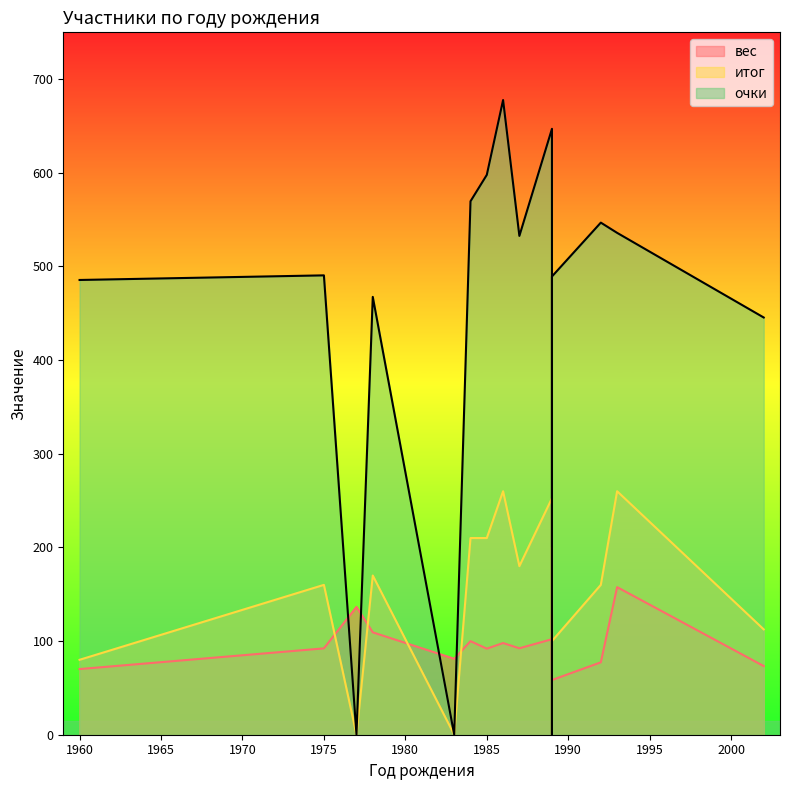

Where is очки nearest to the value 338?

2002